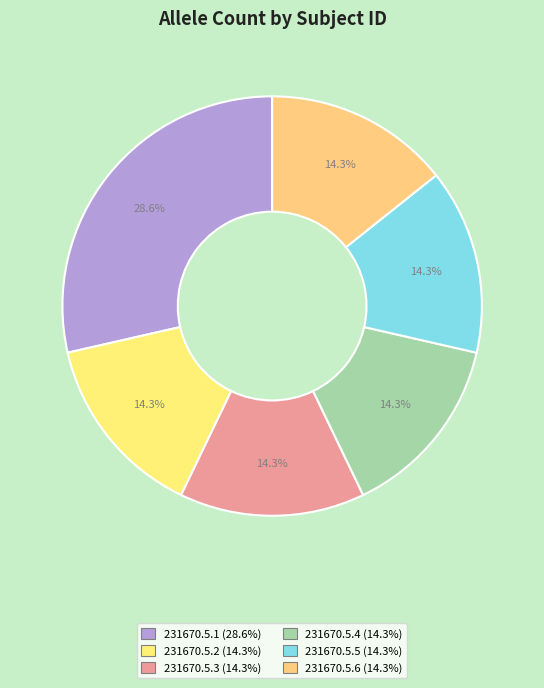

What portion of the pie excludes 231670.5.1?

71.4%